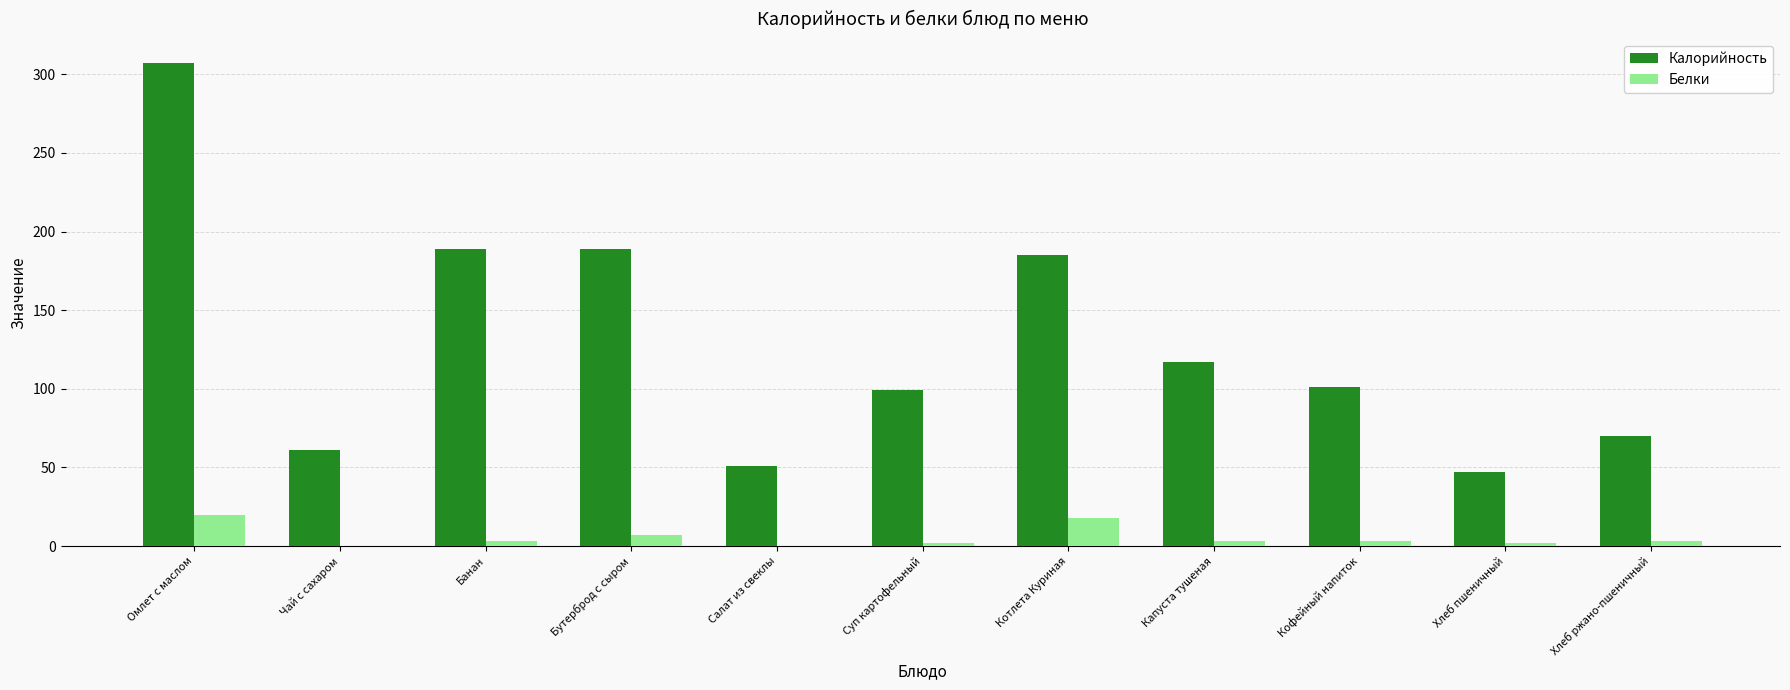

What is the sum of all Калорийность values?

1416